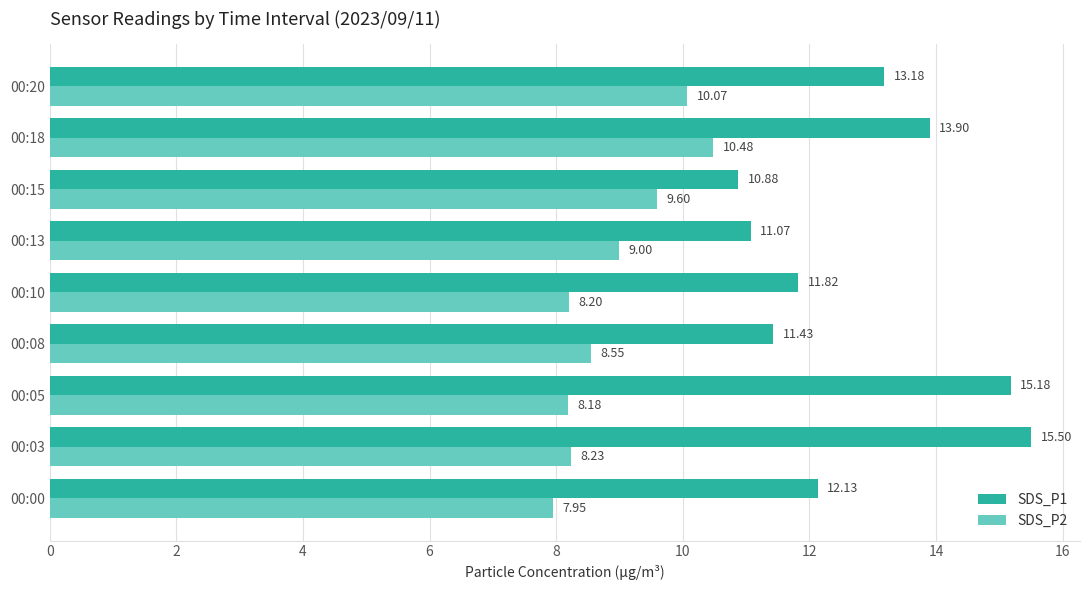

What is the sum of the SDS_P1 values at 00:10 and 00:03?

27.3